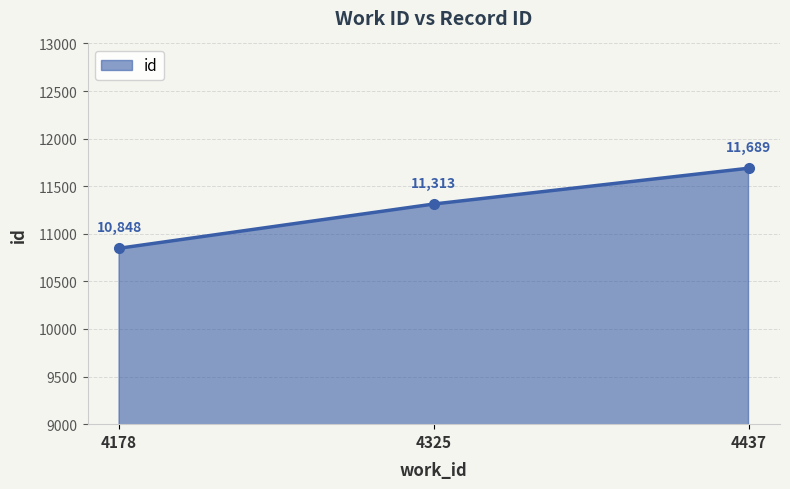

What is the value of the 1st point from the left?

10848